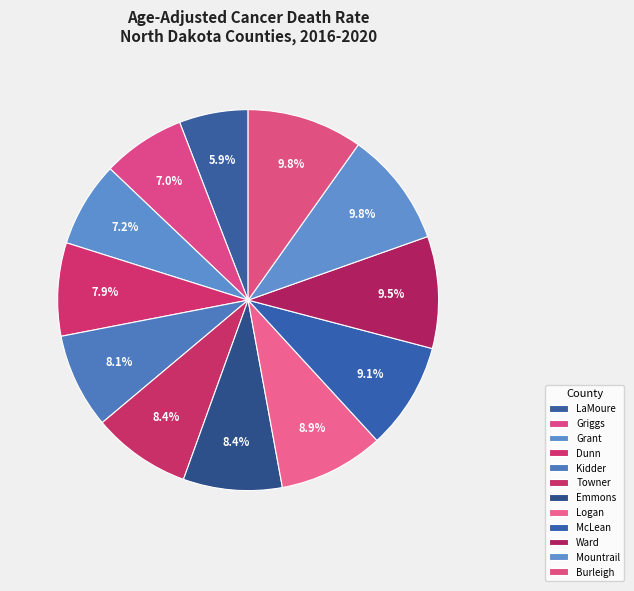

To the nearest percent, what is the average slice percentage?

8%